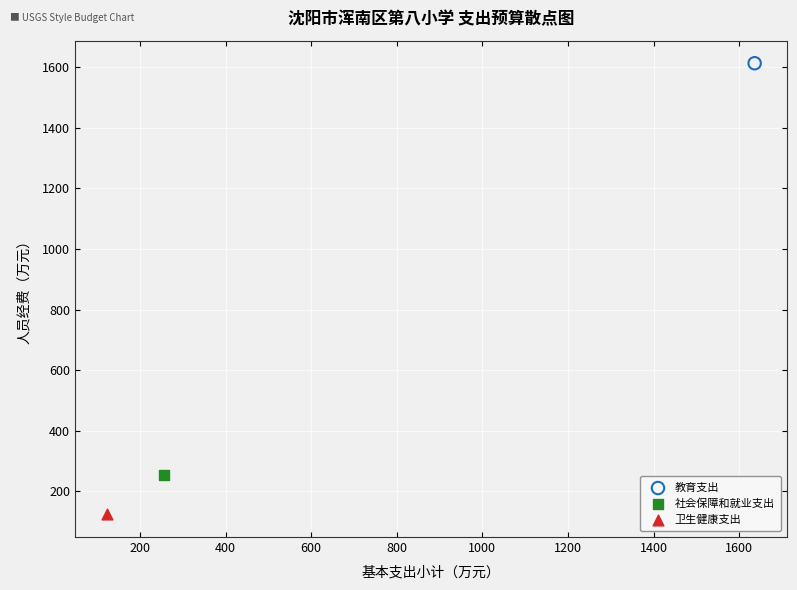

What are all the series names shown in the legend?

教育支出, 社会保障和就业支出, 卫生健康支出